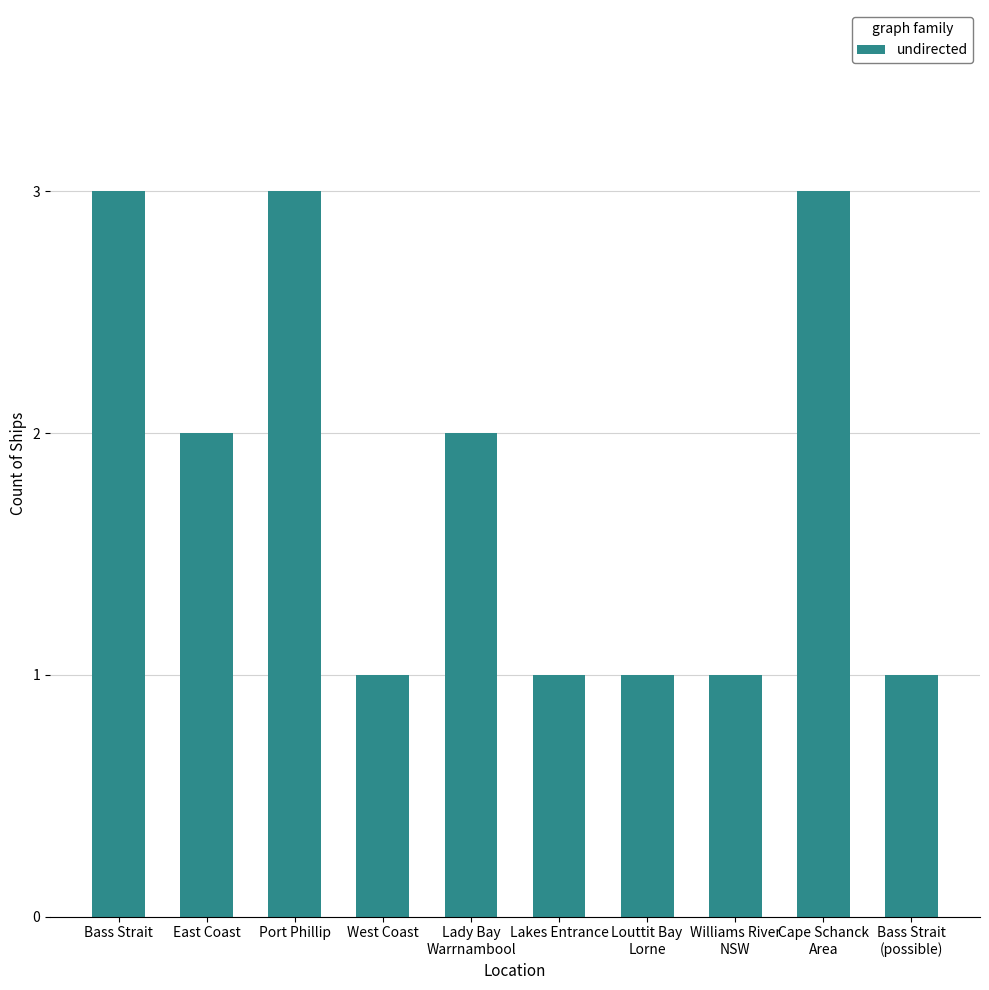

The value at Bass Strait
(possible) is 0. True or false?

False